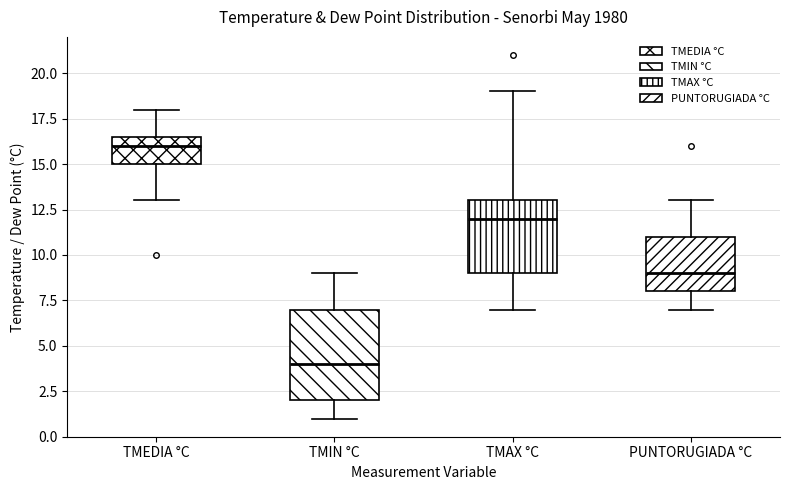

Reading left to right, transcribe this box plot: for each box, give where its median line is, the range the box spans, and where its two whiskers end, as read against the y-axis. The values are not printed on the chart, so give them approximately, as read against the axis.

TMEDIA °C: median 16.0, box 15.0 to 16.5, whiskers 13.0 to 18.0
TMIN °C: median 4.0, box 2.0 to 7.0, whiskers 1.0 to 9.0
TMAX °C: median 12.0, box 9.0 to 13.0, whiskers 7.0 to 19.0
PUNTORUGIADA °C: median 9.0, box 8.0 to 11.0, whiskers 7.0 to 13.0